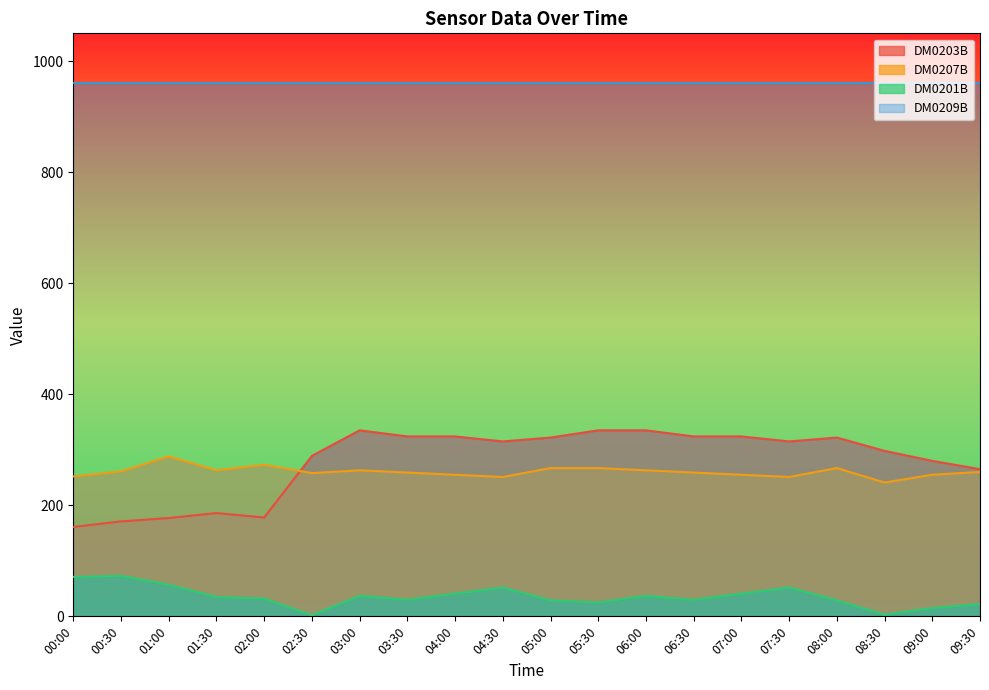

What is the greatest value displayed?

961